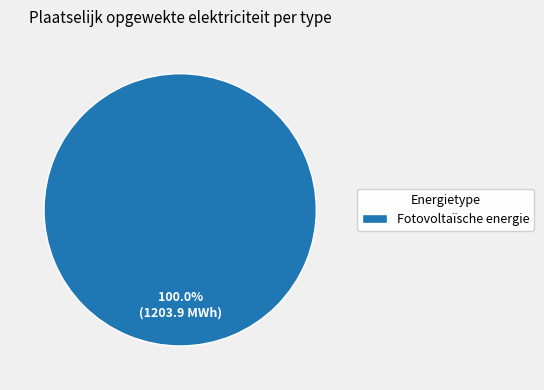

How many slices are in this pie chart?

1